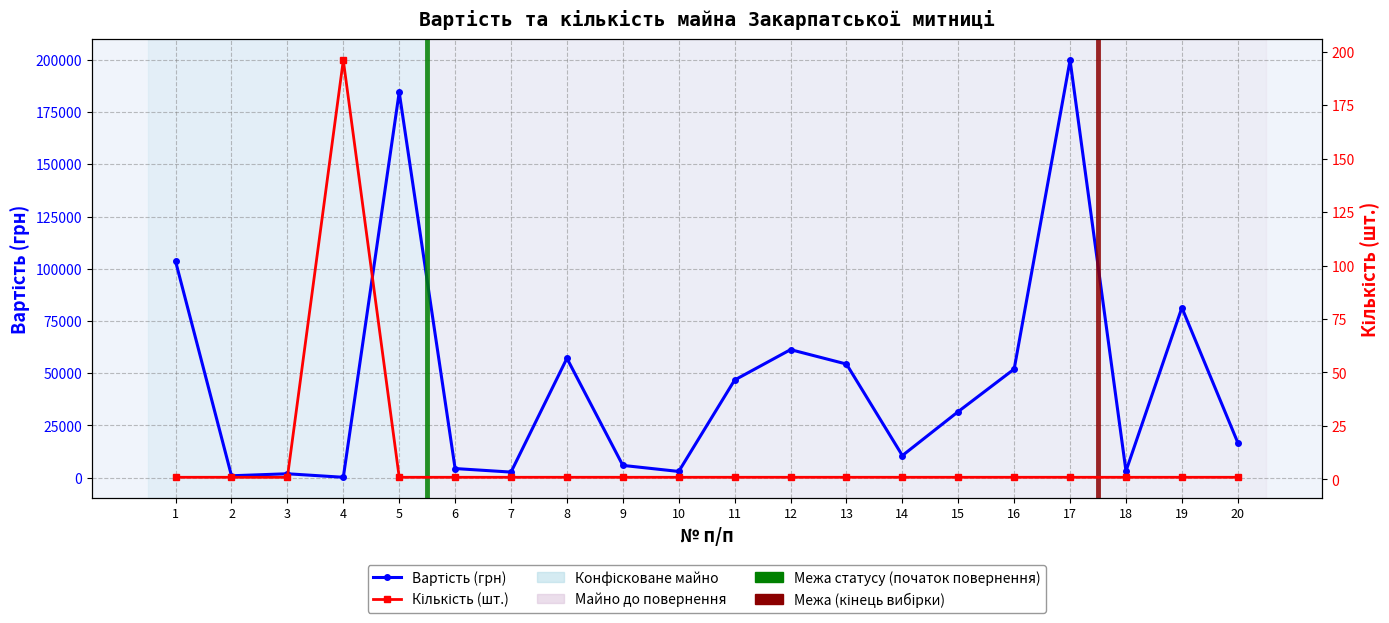

At 9, list the series in order from largest to smallest.

Вартість (грн), Кількість (шт.)